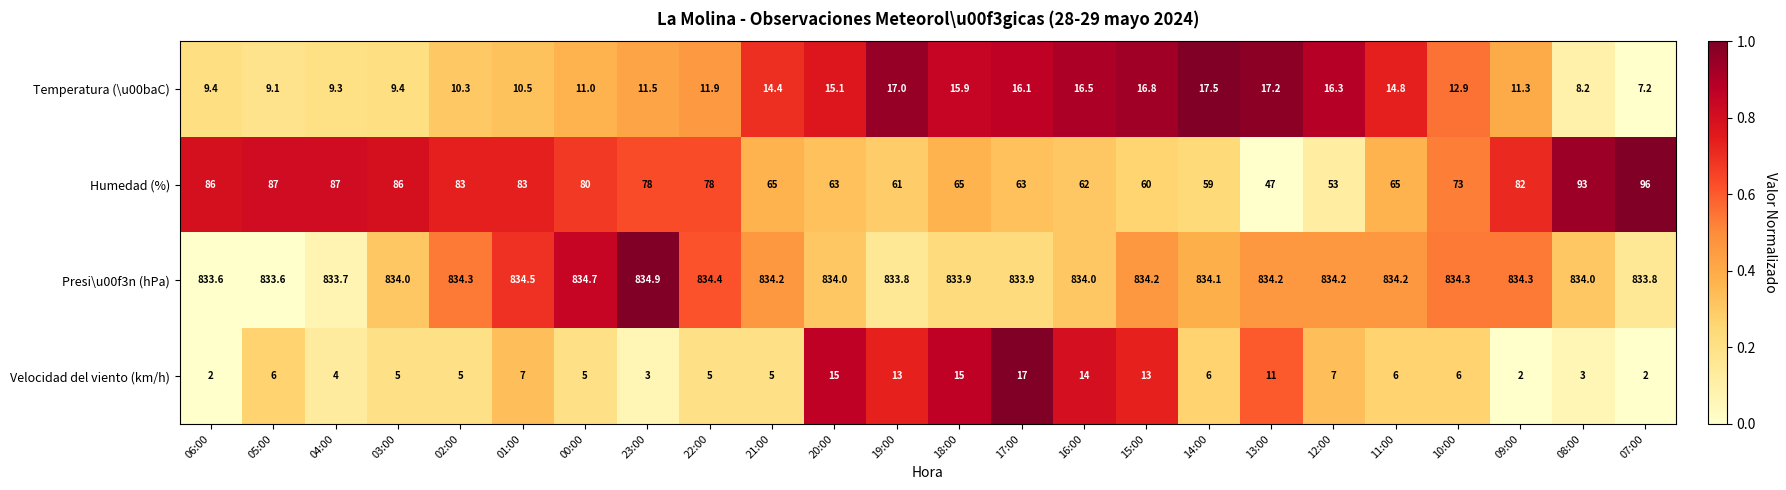

At which label does Presi\u00f3n (hPa) reach its peak?

23:00